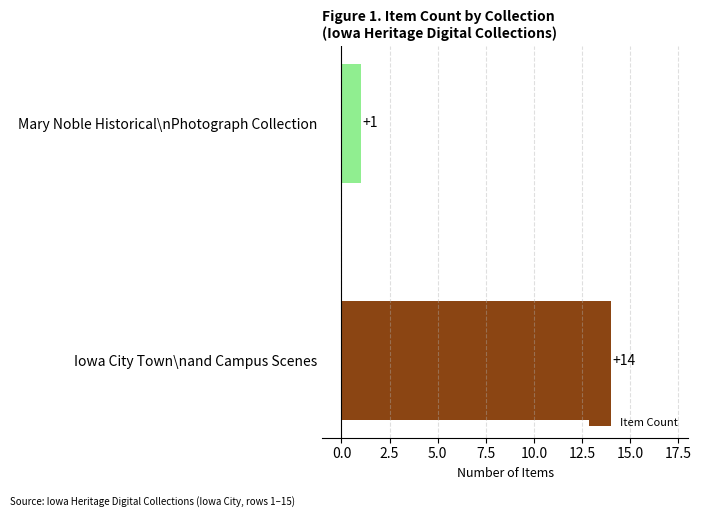

What is the difference between the maximum and minimum values?

13